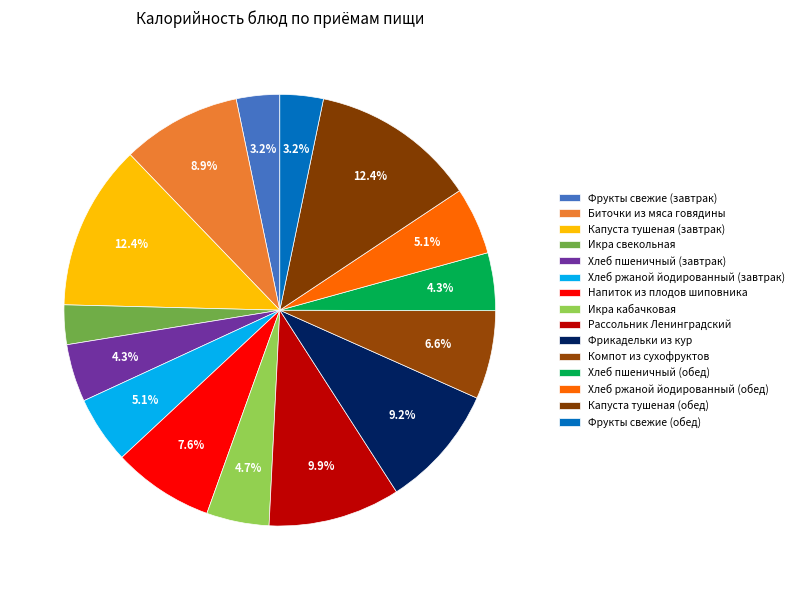

How many segments does this pie chart have?

15